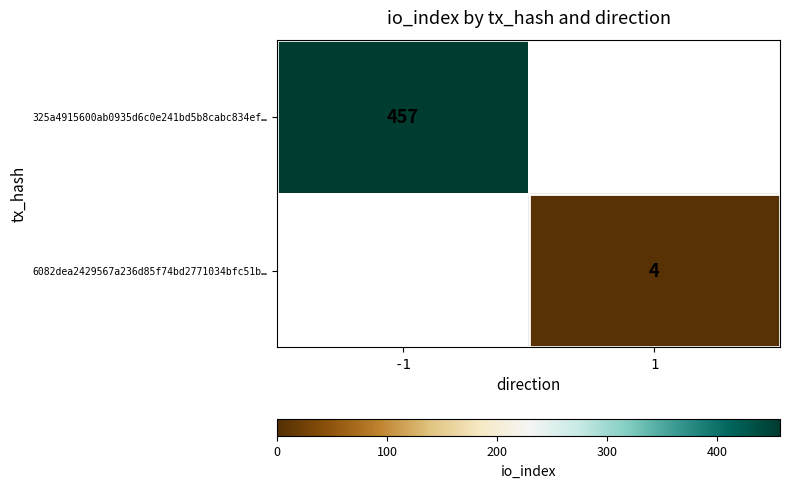

Is it true that 6082dea2429567a236d85f74bd2771034bfc51b… equals 6 at 1?

False